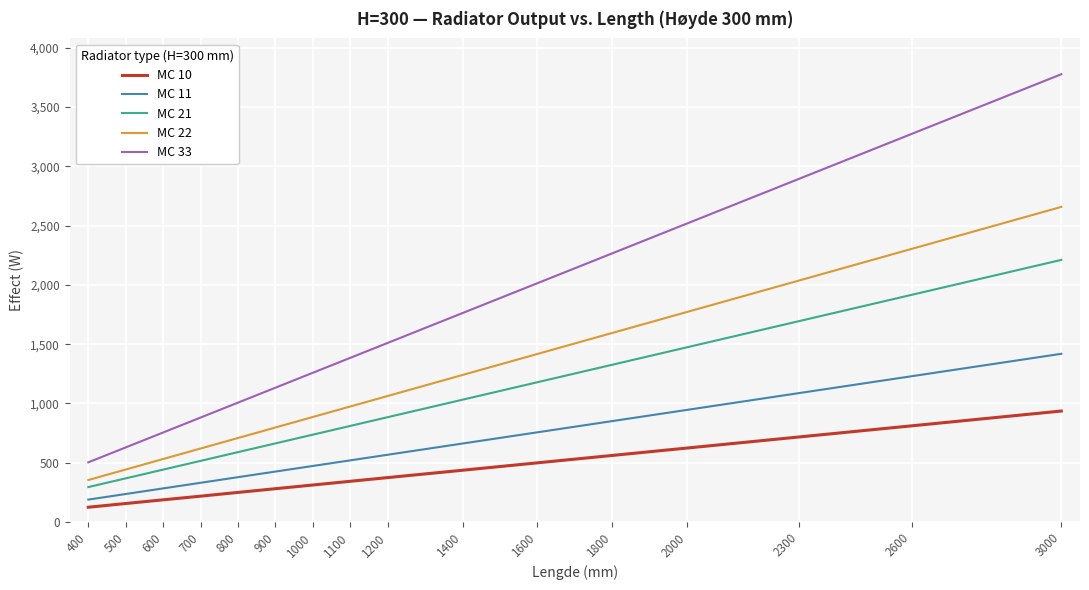

What is the greatest value displayed?

3777.0